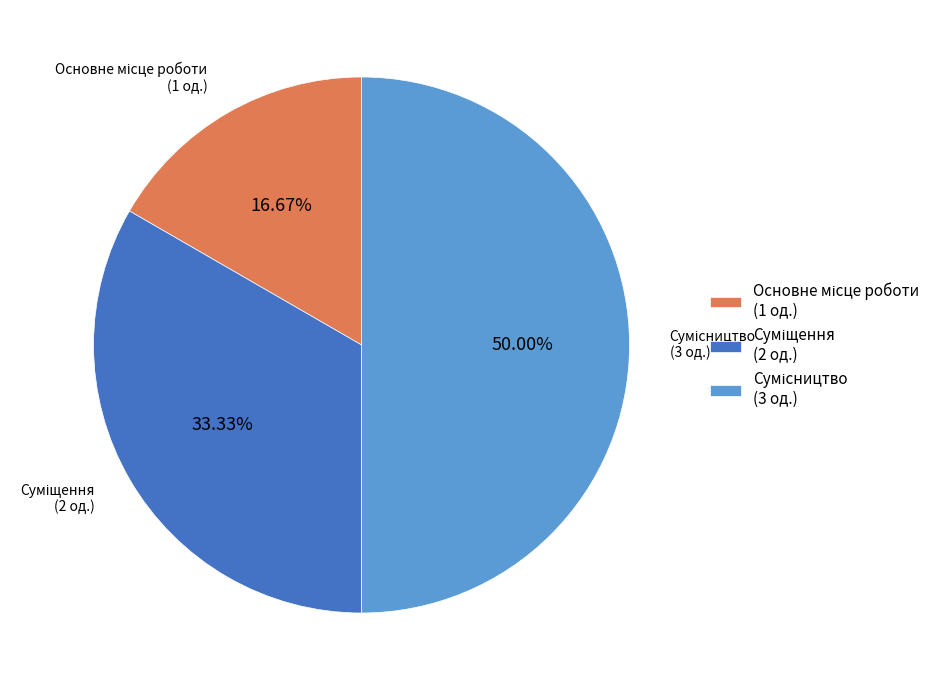

Count the number of slices in the pie.

3